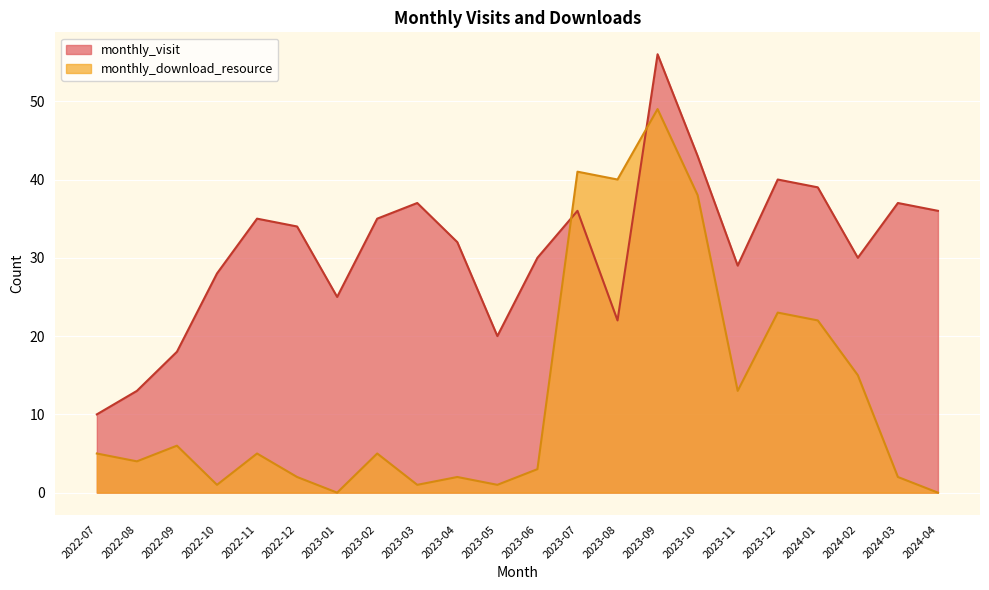

At which category is the sum across all series the highest?

2023-09